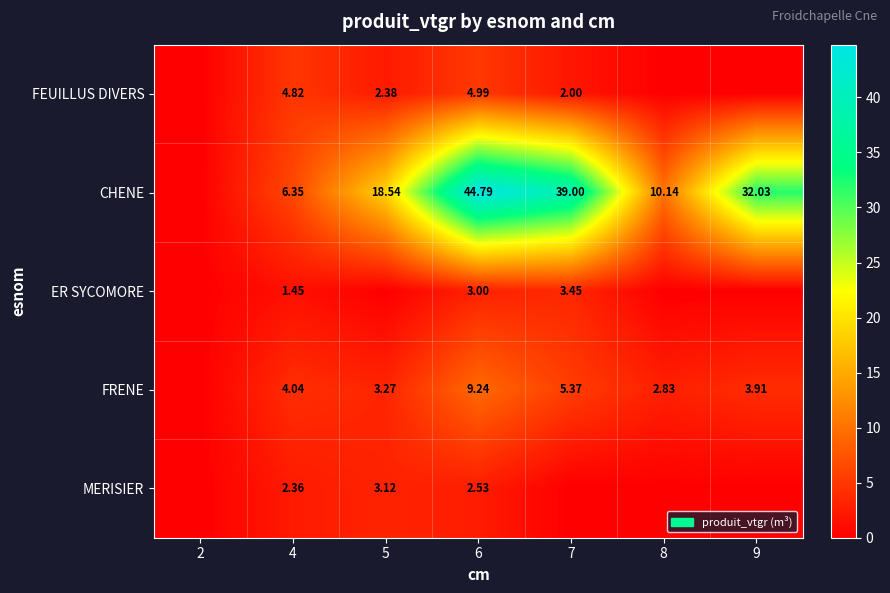

How many distinct data groups are displayed?

5